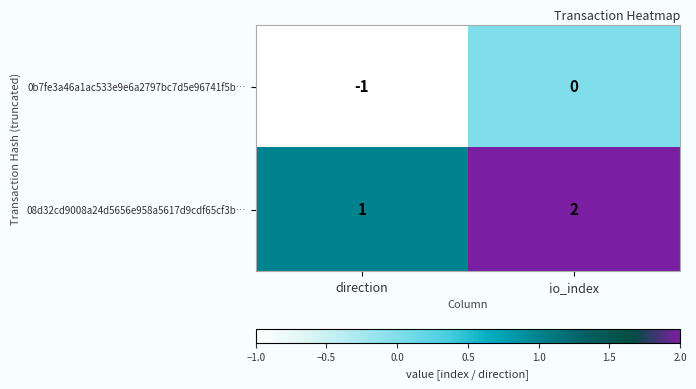

Reading left to right, what are all the values shown in this chart?

0b7fe3a46a1ac533e9e6a2797bc7d5e96741f5b…: direction=-1	io_index=0
08d32cd9008a24d5656e958a5617d9cdf65cf3b…: direction=1	io_index=2